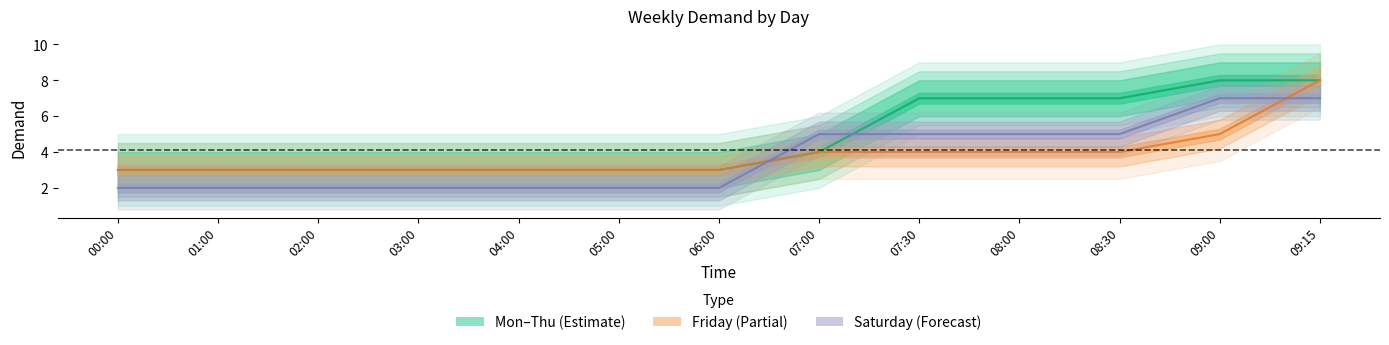

True or false: Monday has a value of 5 at 07:30.

False